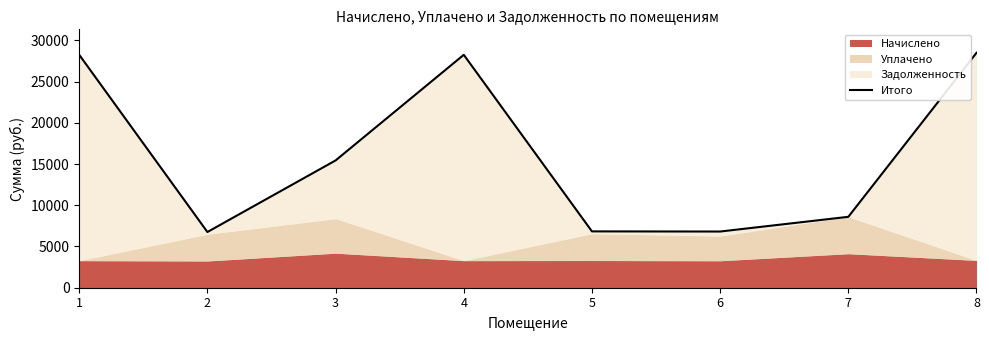

How many lines are shown in the chart?

1